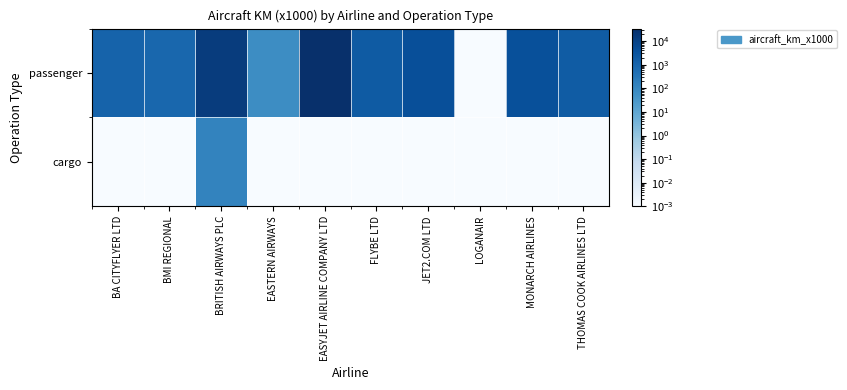

Which label corresponds to the largest value in the chart?

EASYJET AIRLINE COMPANY LTD